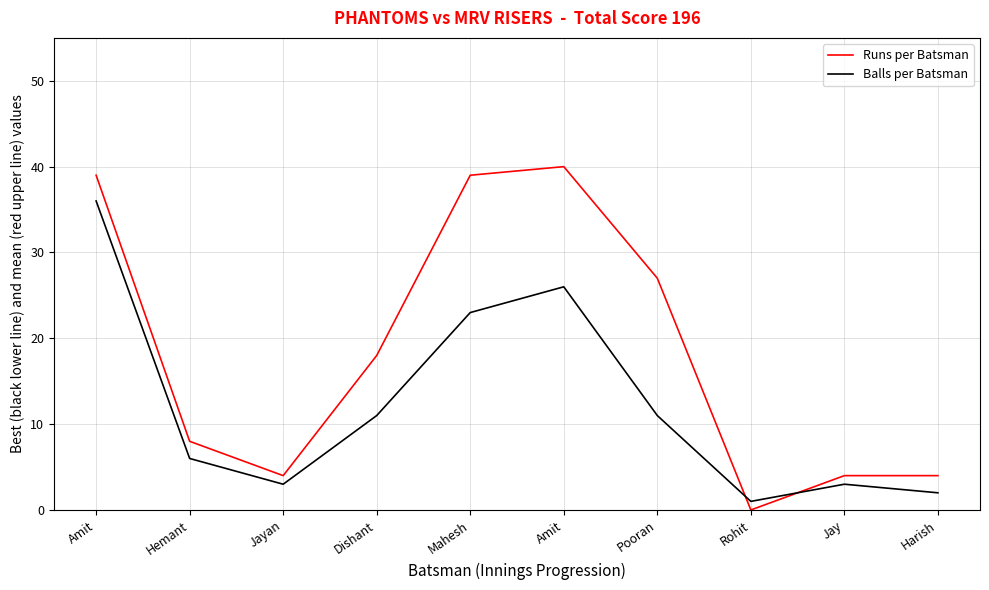

At which category is the sum across all series the highest?

Amit